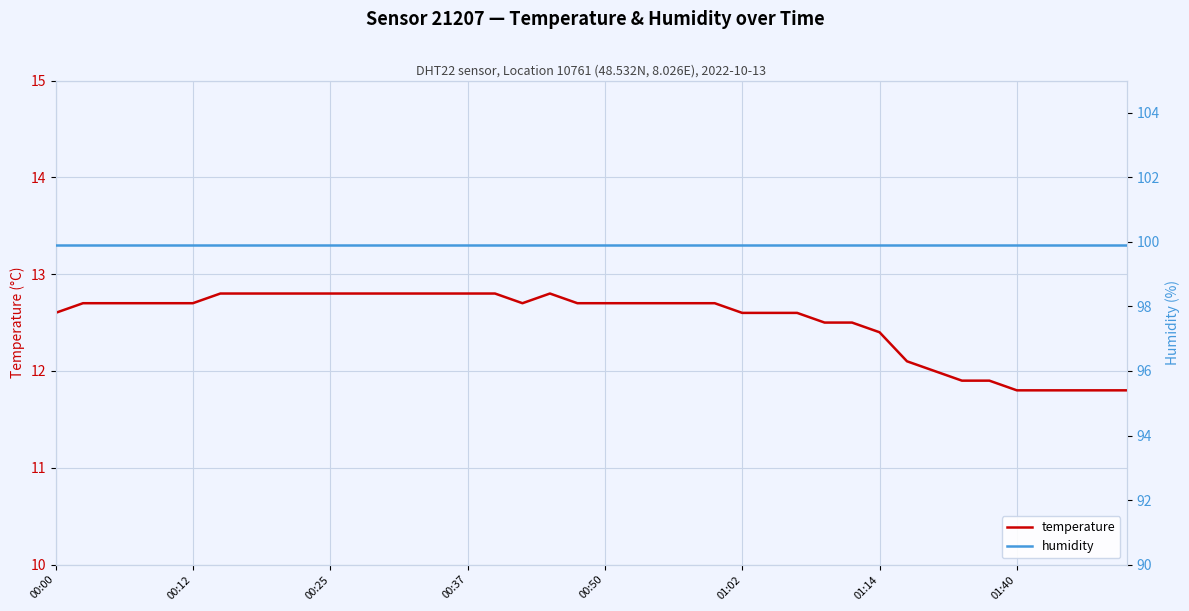

True or false: humidity and temperature cross at least once.

False